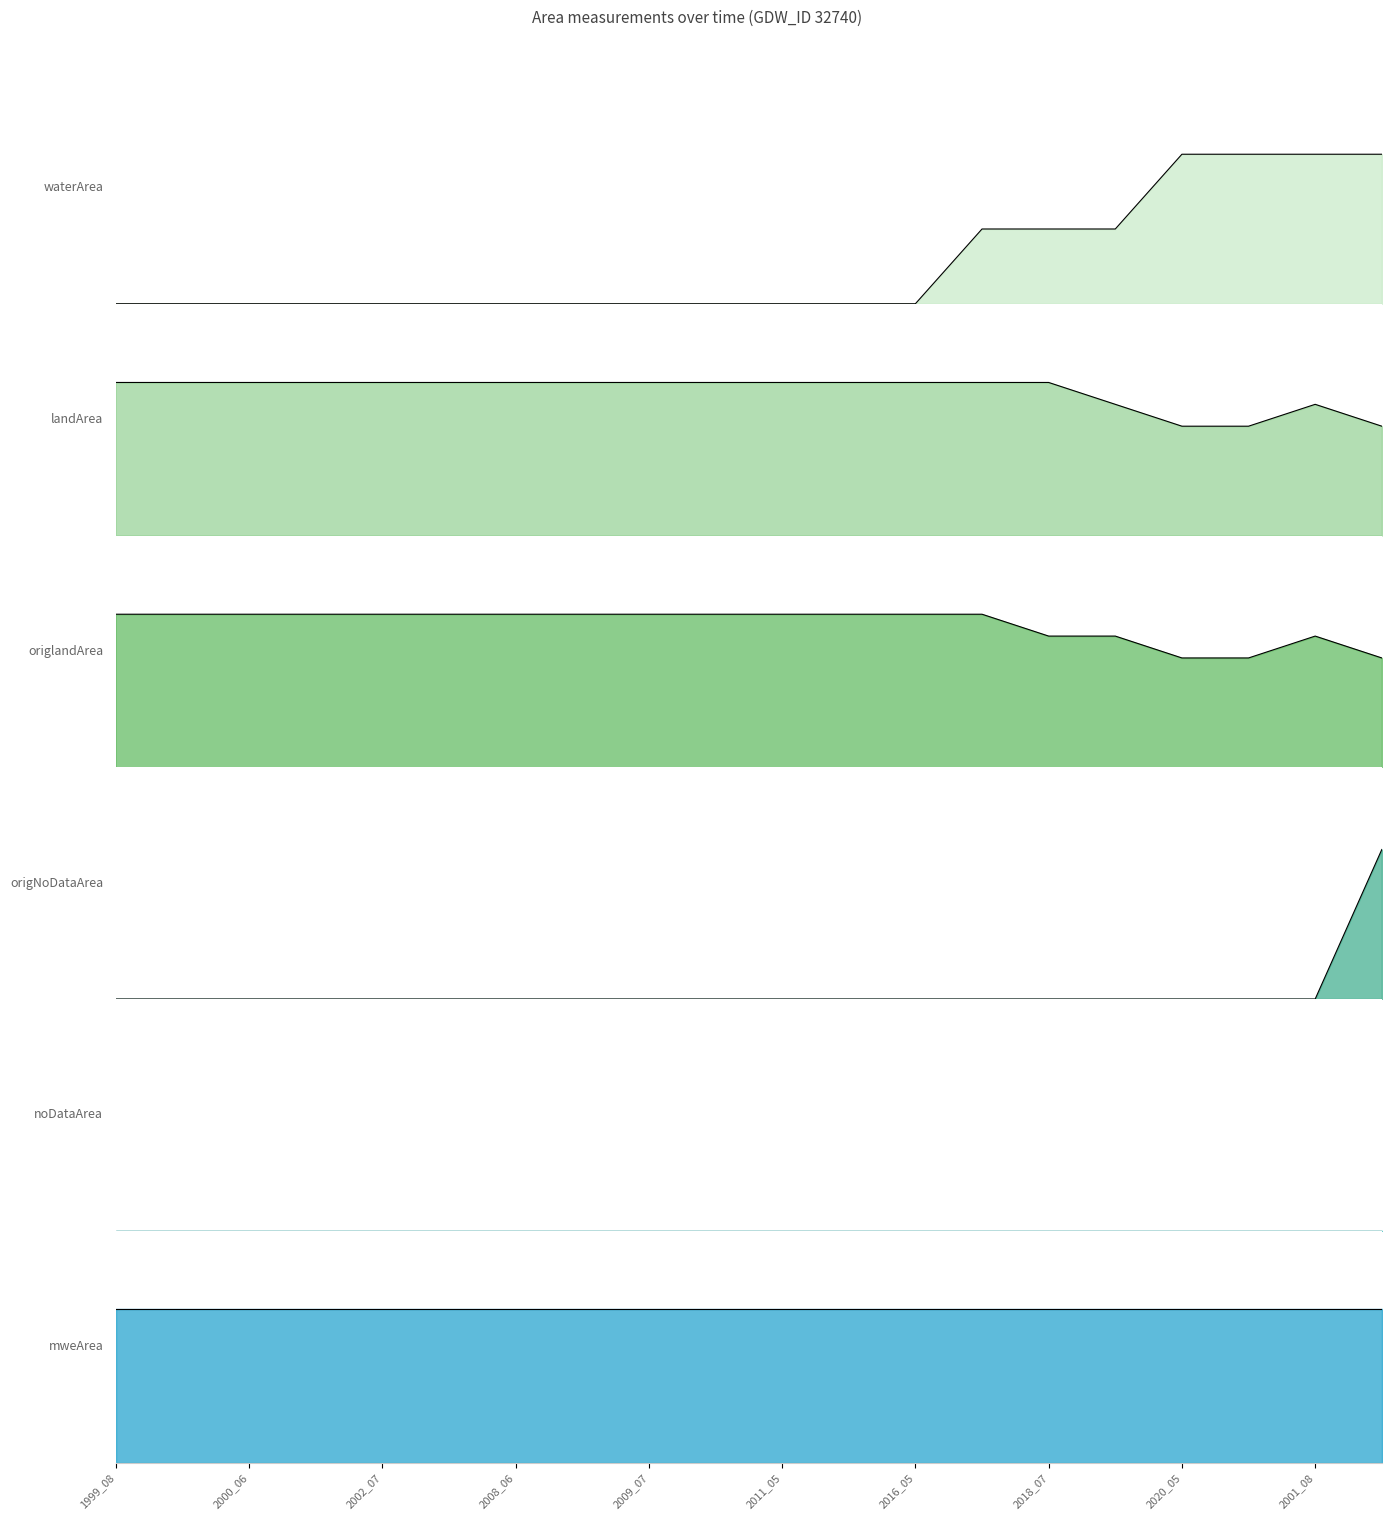

What is the minimum value for landArea?

0.1